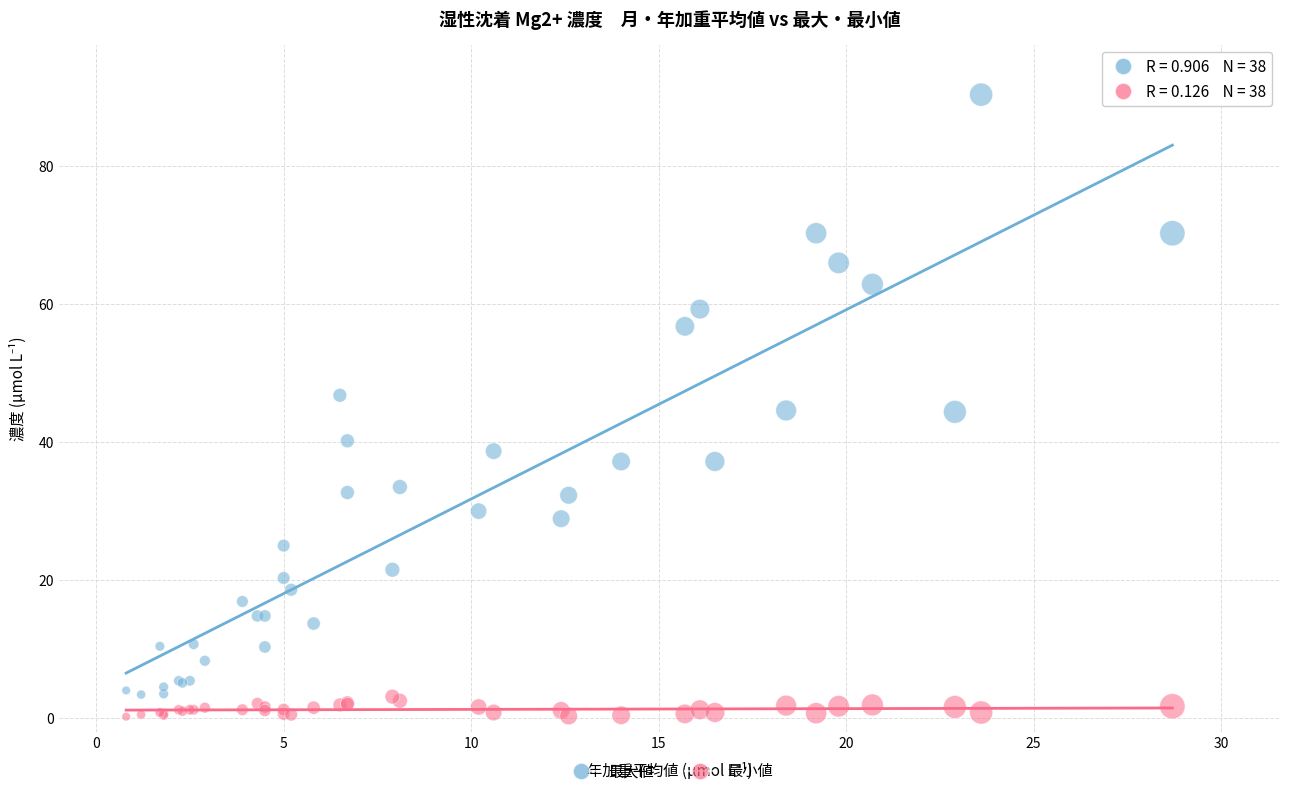

Which series reaches the minimum Y coordinate?

最小値